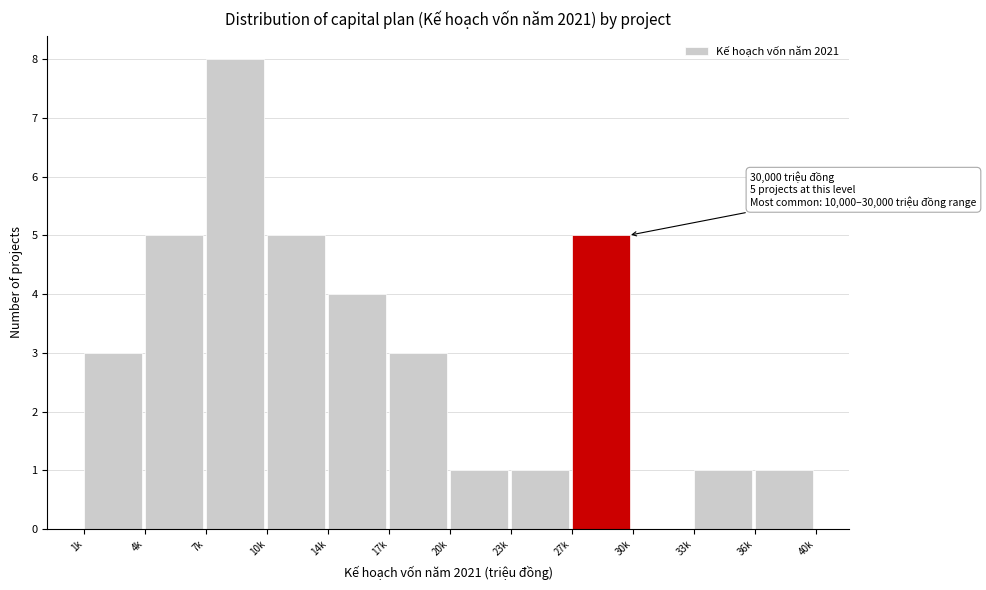

Reading left to right, transcribe all the data shown in this chart.

1k=3	4k=5	7k=8	10k=5	14k=4	17k=3	20k=1	23k=1	27k=5	30k=0	33k=1	36k=1